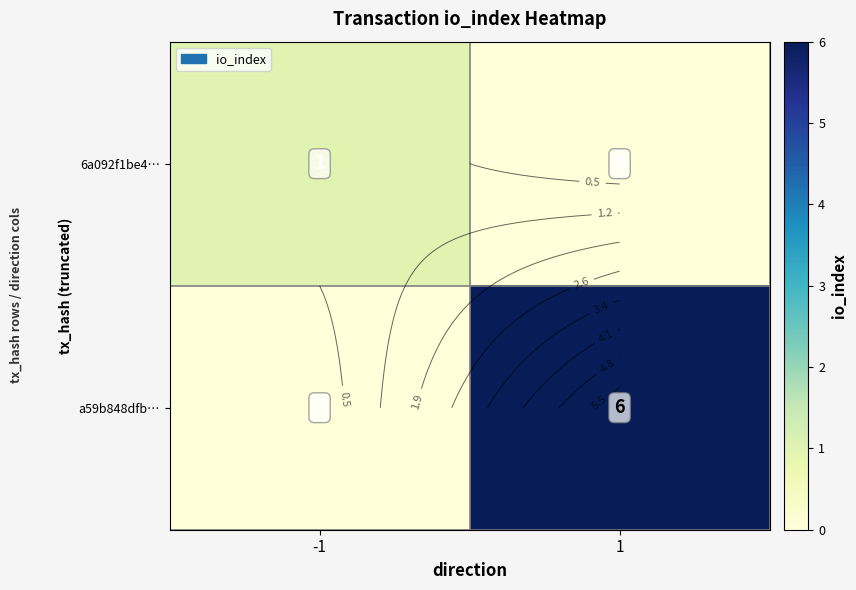

At which category is the sum across all series the highest?

1